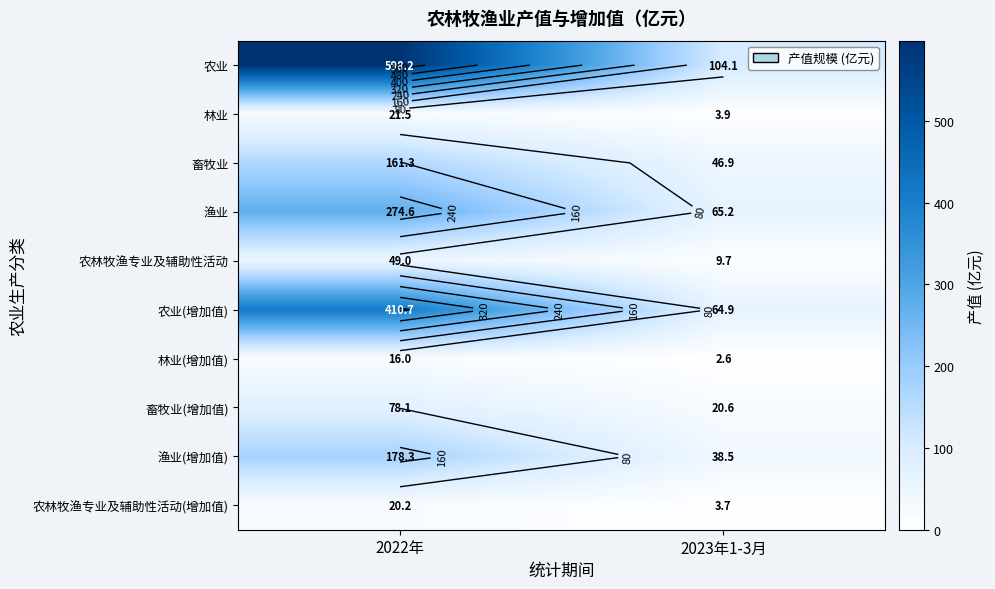

Rank the series at 2023年1-3月 from highest to lowest value.

农业, 渔业, 农业(增加值), 畜牧业, 渔业(增加值), 畜牧业(增加值), 农林牧渔专业及辅助性活动, 林业, 农林牧渔专业及辅助性活动(增加值), 林业(增加值)